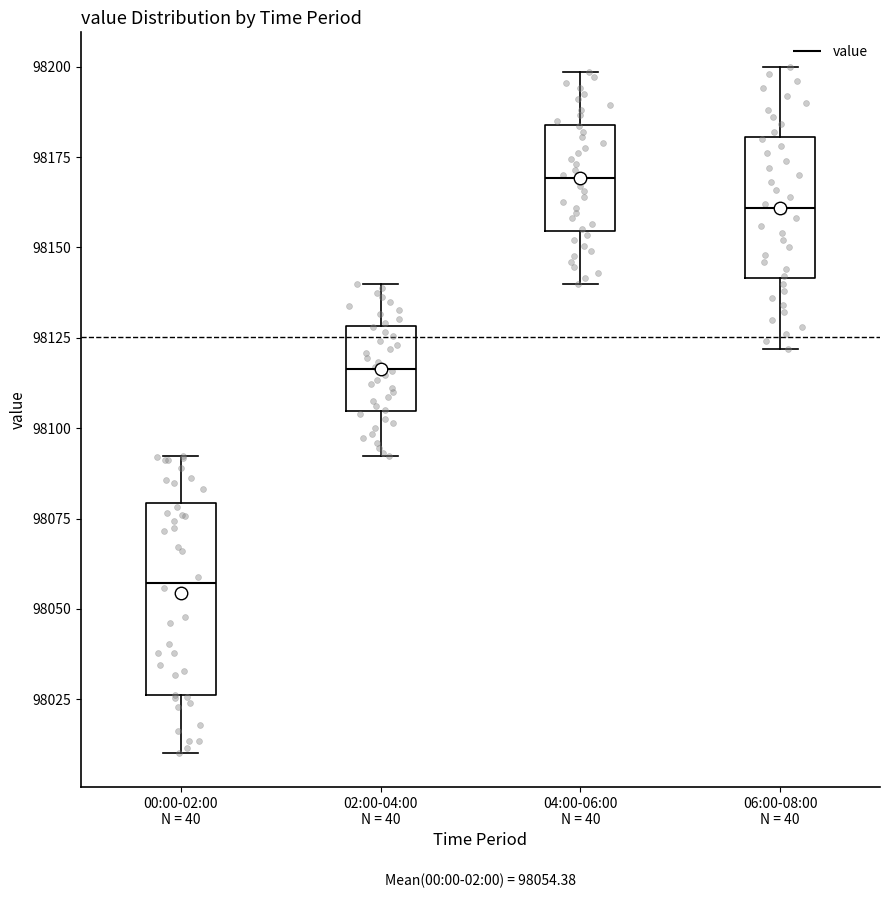

Which box has the lowest median line?

00:00-02:00 N = 40